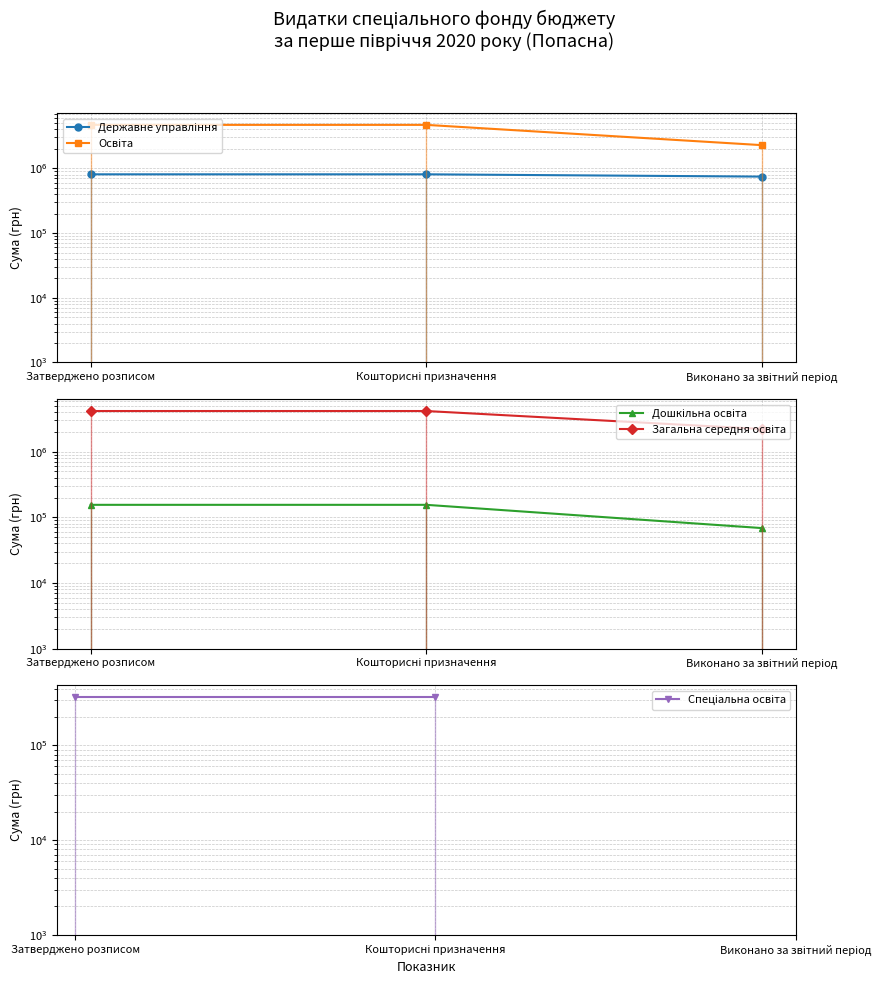

What is the sum of the Дошкільна освіта values at Затверджено розписом and Кошторисні призначення?

309728.0